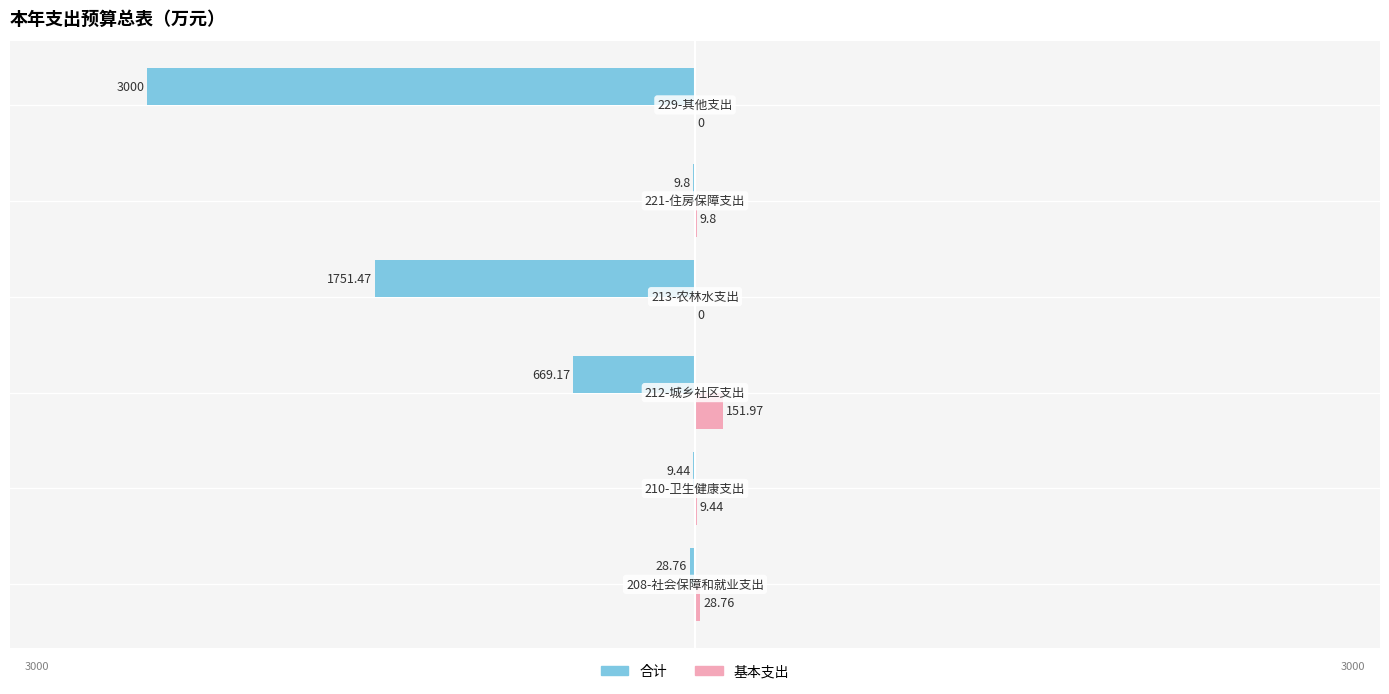

What is the sum of all 合计 values?

-5468.6